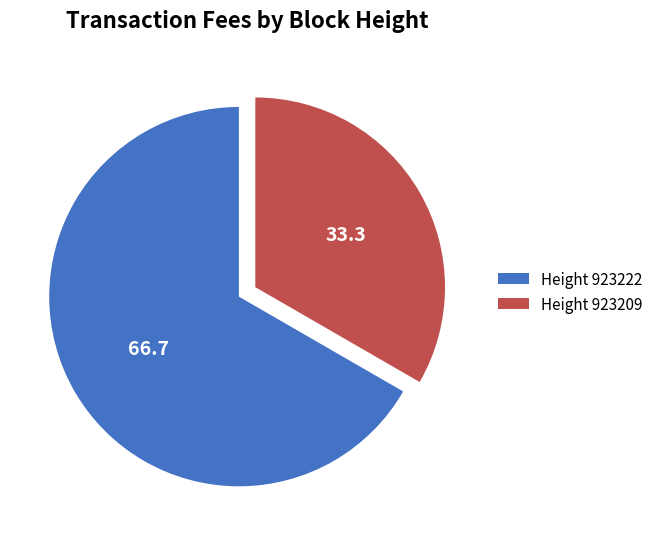

Which category accounts for the majority?

Height 923222